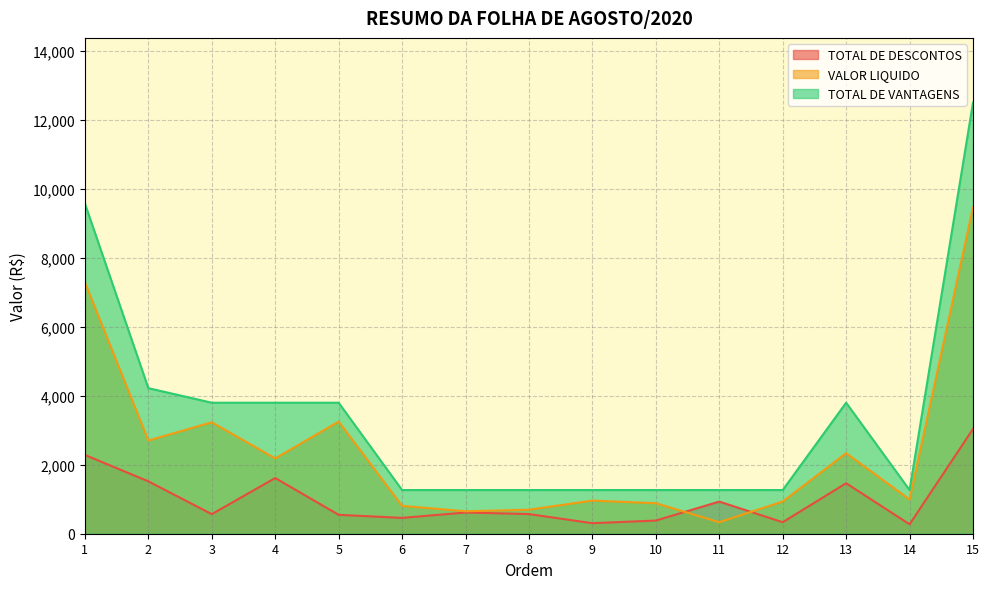

True or false: TOTAL DE VANTAGENS has a value of 1907.4 at 7.

False